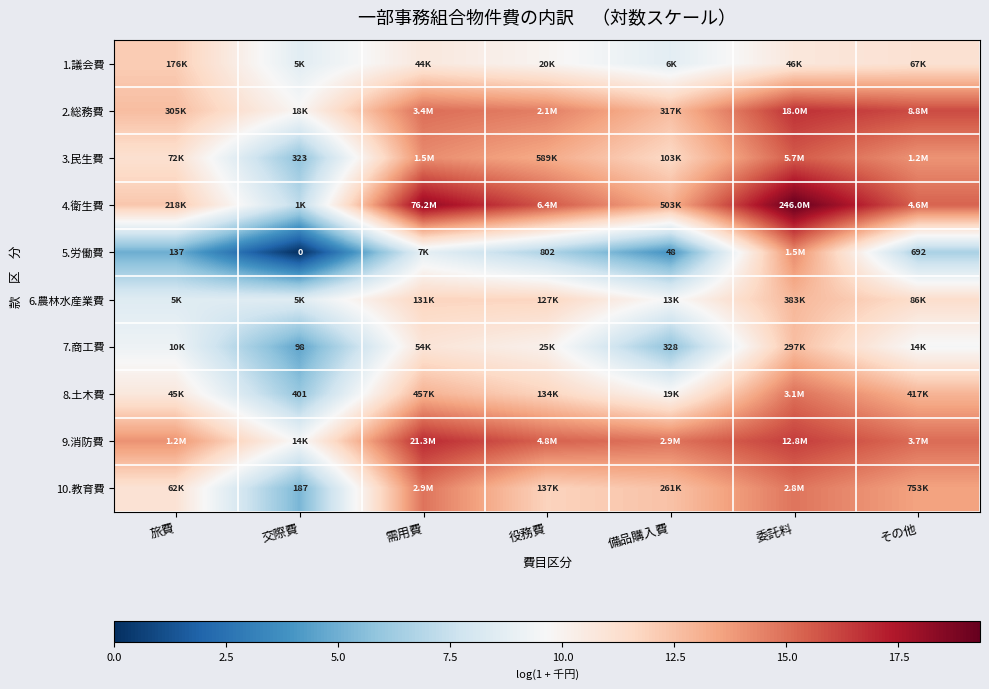

Is the value of 4.衛生費 at 需用費 greater than the value of 10.教育費 at 旅費?

Yes